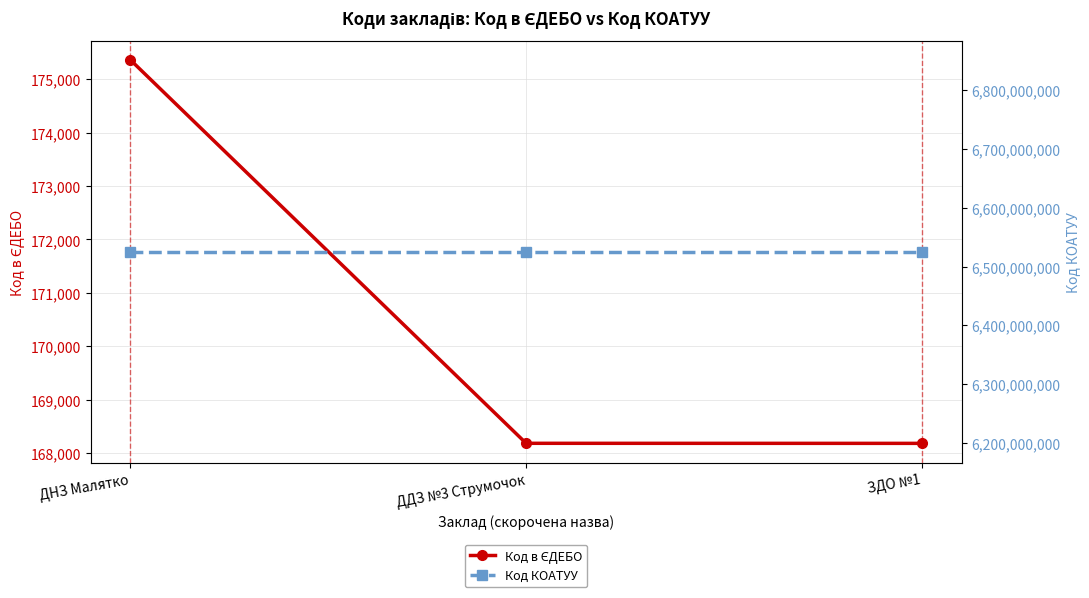

Rank the series by their maximum value, from lowest to highest.

Код в ЄДЕБО, Код КОАТУУ